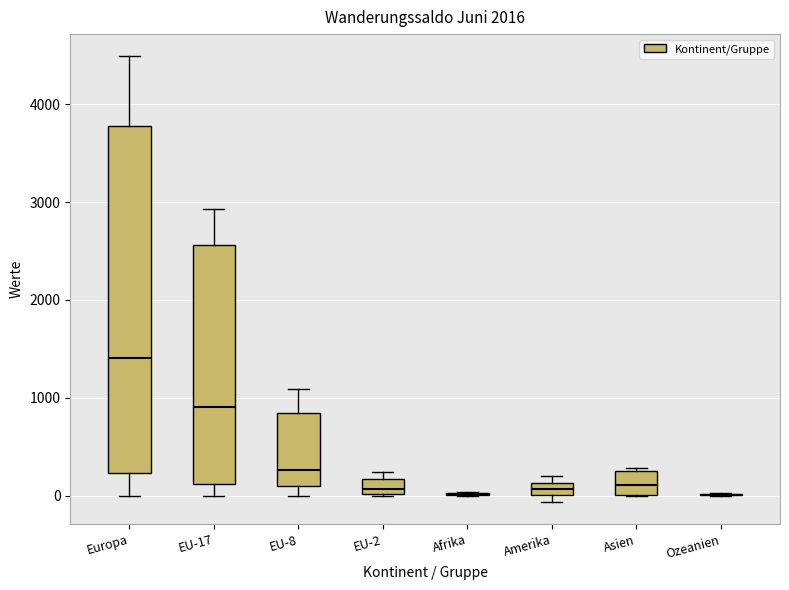

Comparing the boxes themselves (not the whiskers), which one is the tallest?

Europa